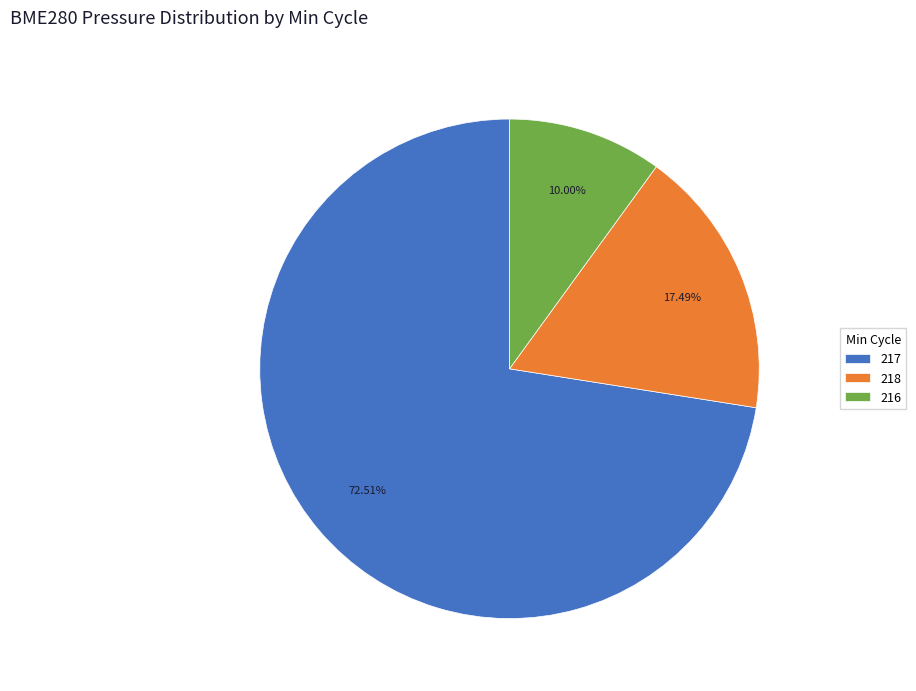

Which has a higher value, 216 or 218?

218